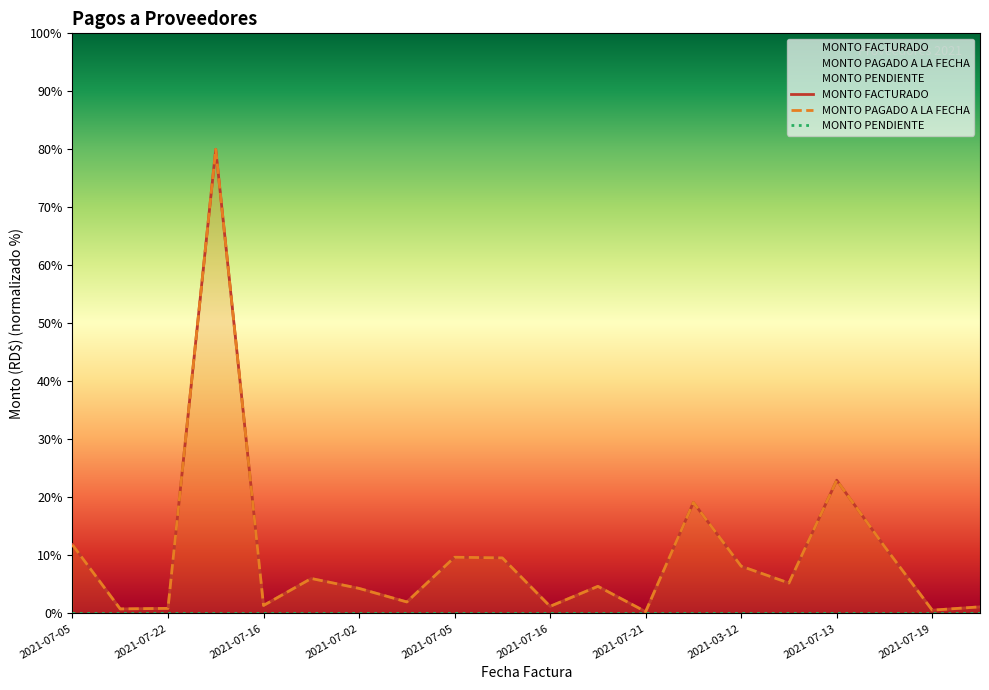

What is the minimum value for MONTO FACTURADO?

0.3